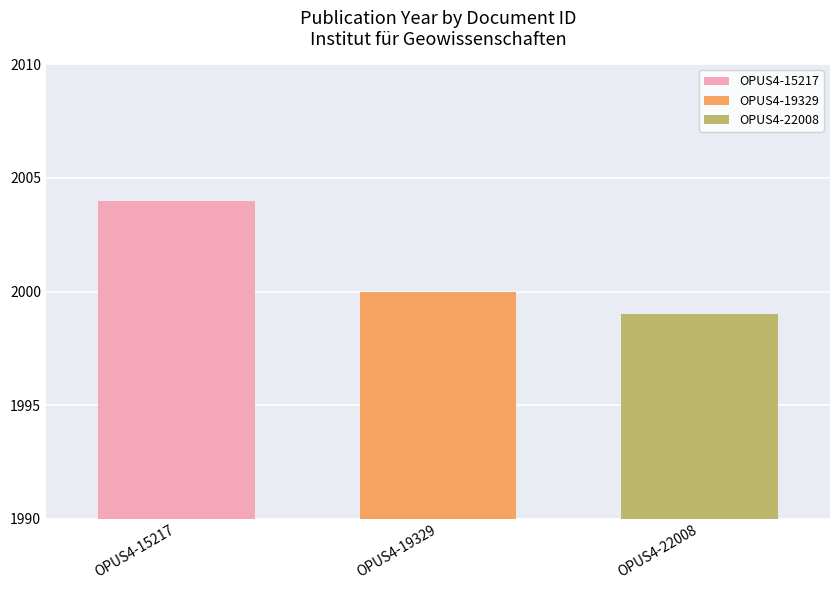

What is the highest value of the OPUS4-15217 series?

2004